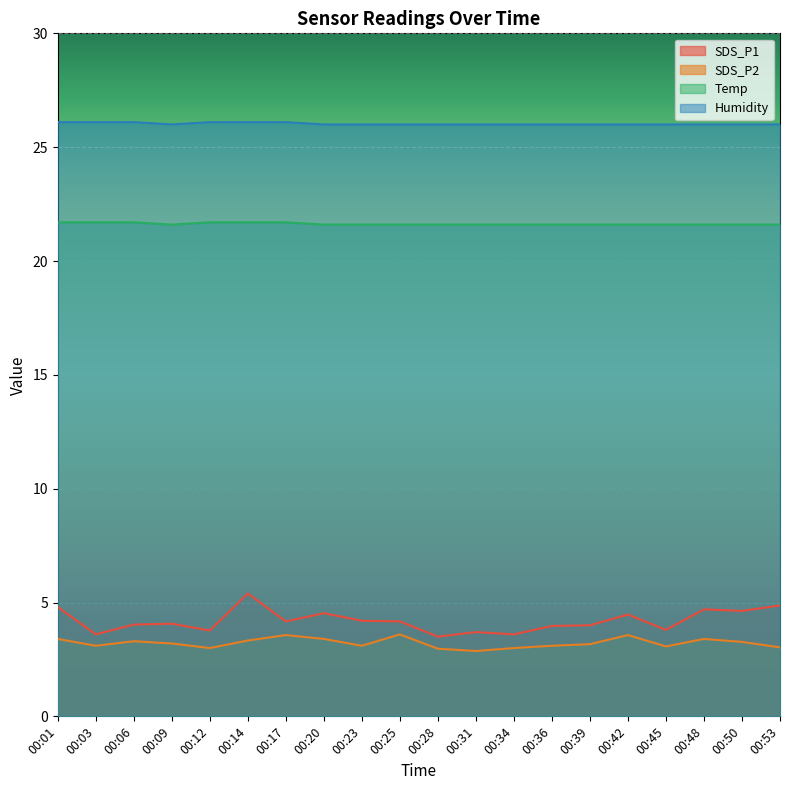

True or false: SDS_P1 has a value of 4.8 at 00:01.

True